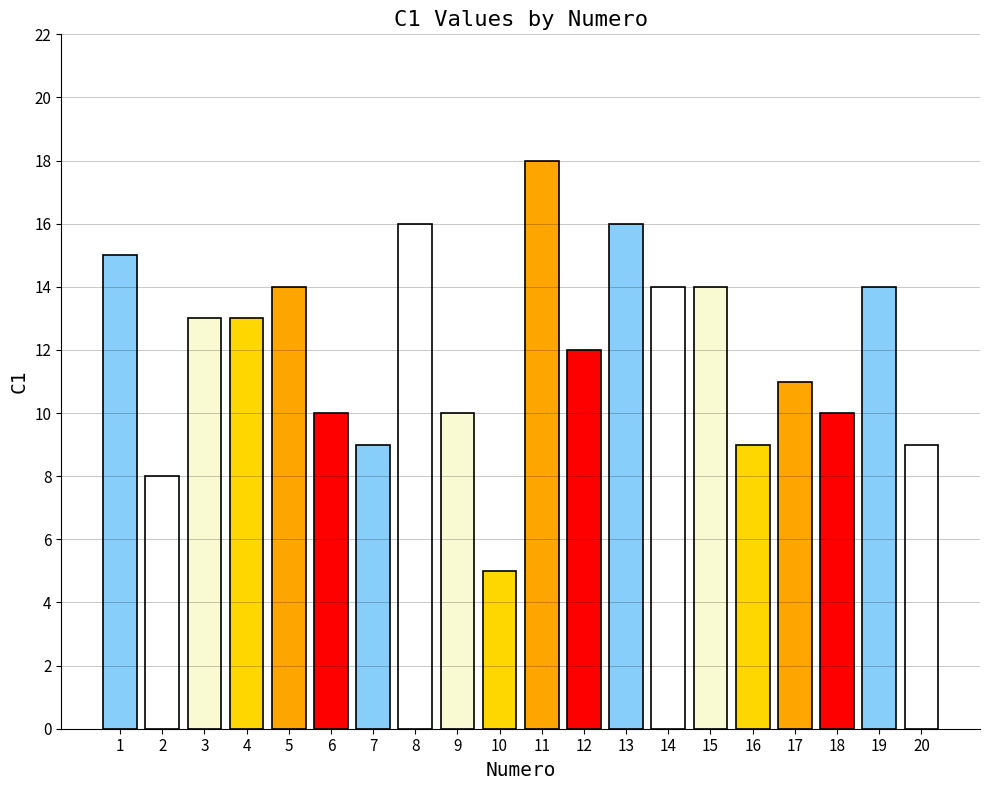

Where does the data first go above 13?

1